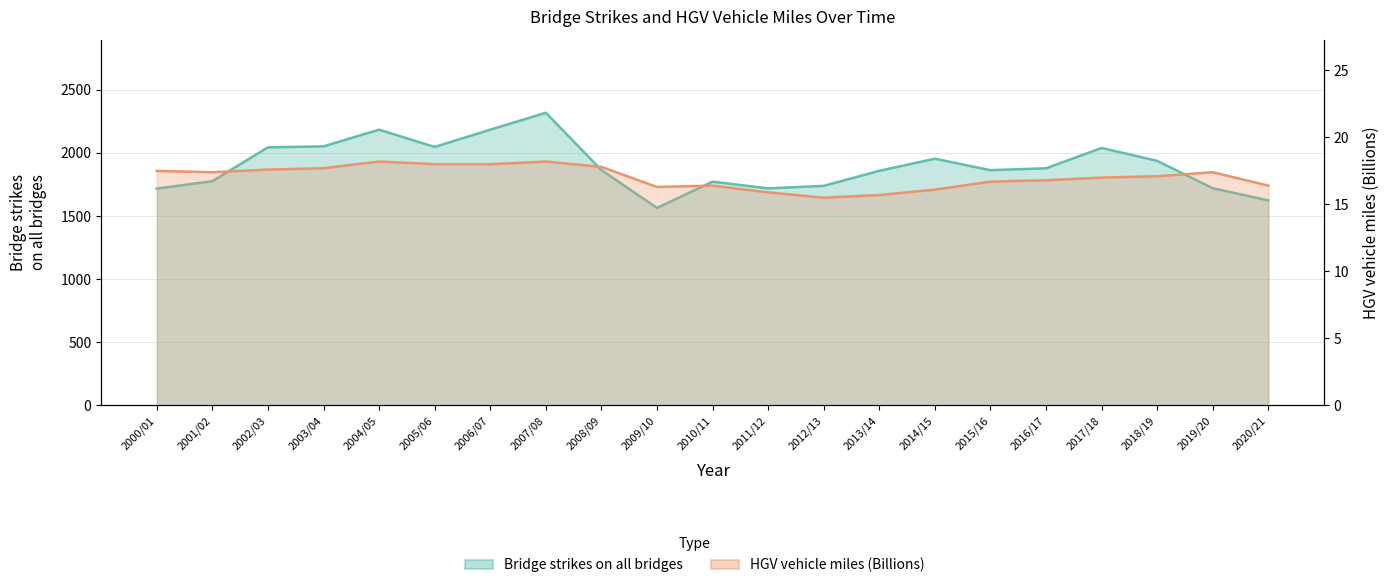

Is the value of Bridge strikes on all bridges at 2006/07 greater than the value of HGV vehicle miles (Billions) at 2009/10?

Yes